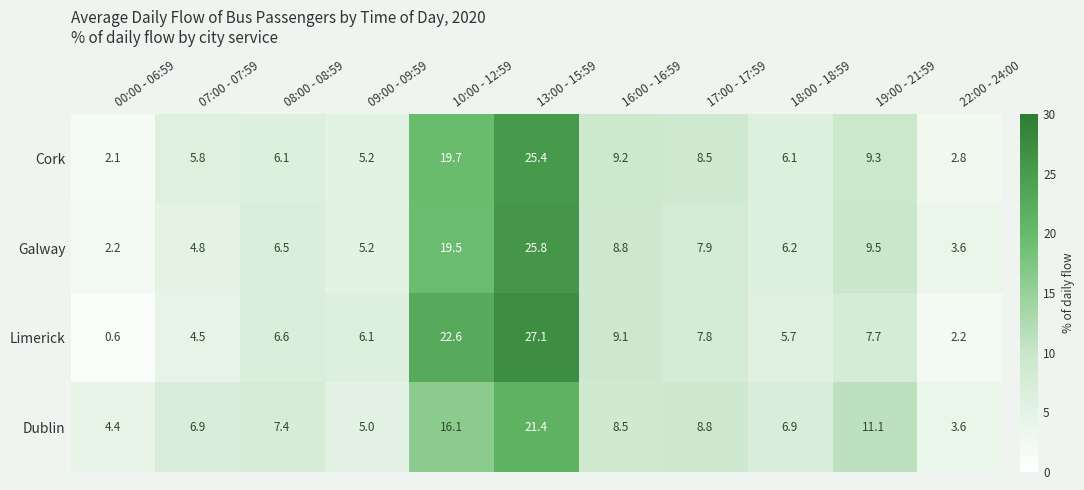

What is the average value of the Cork series?

9.1